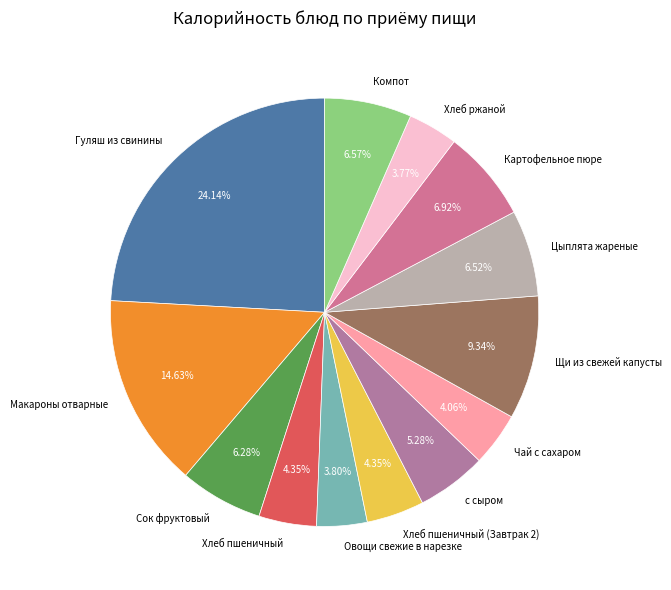

What is the total percentage of Компот and Чай с сахаром?

10.6%